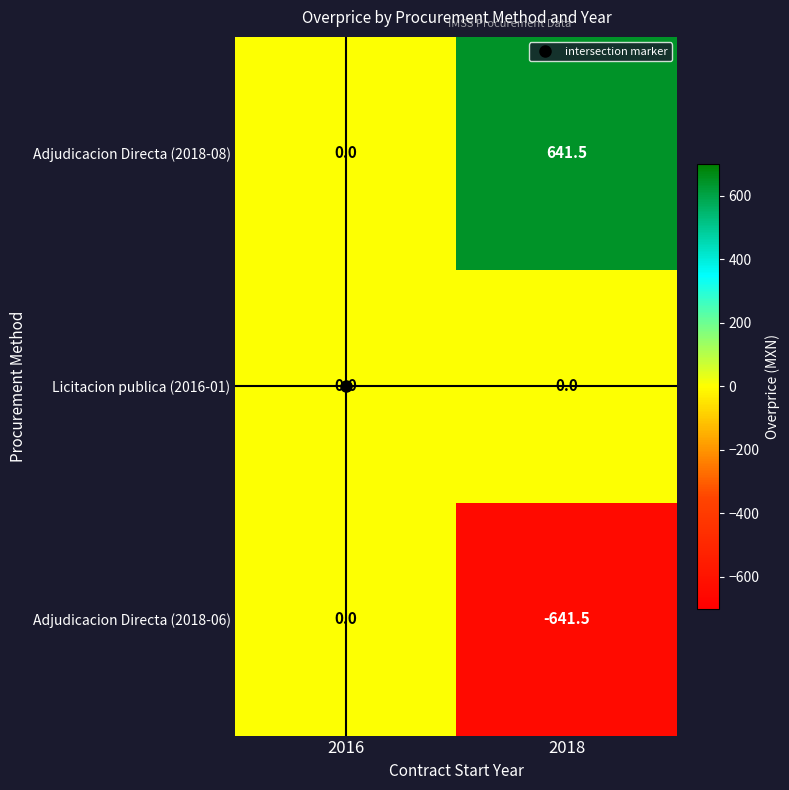

Rank the series by their average value, from highest to lowest.

Adjudicacion Directa (2018-08), Licitacion publica (2016-01), Adjudicacion Directa (2018-06)